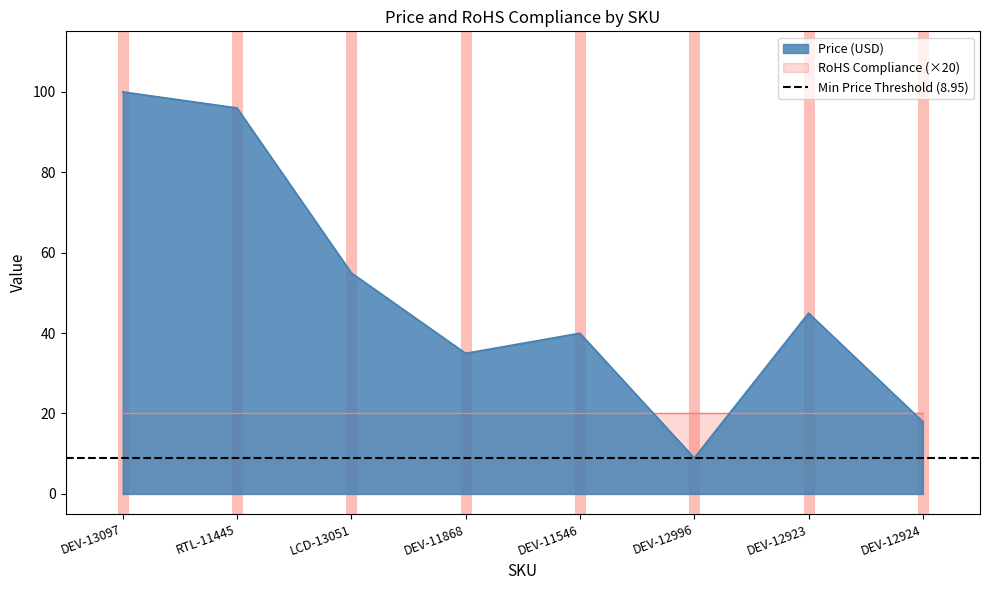

Reading right to left, extract all data points from this chart.

17.9	45.0	8.9	40.0	35.0	55.0	96.0	100.0